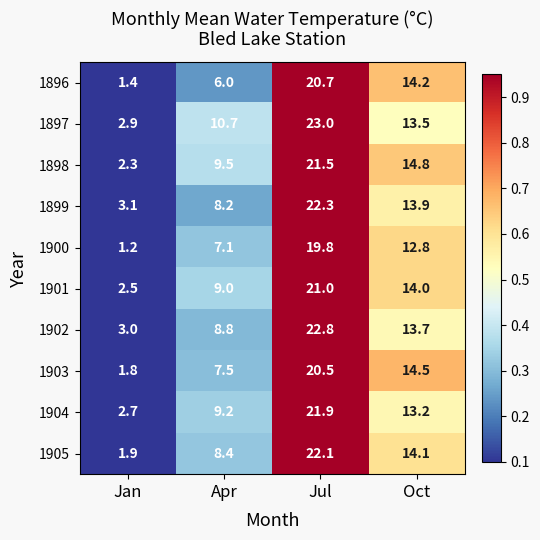

Is the value of 1905 at Jan greater than the value of 1897 at Oct?

No